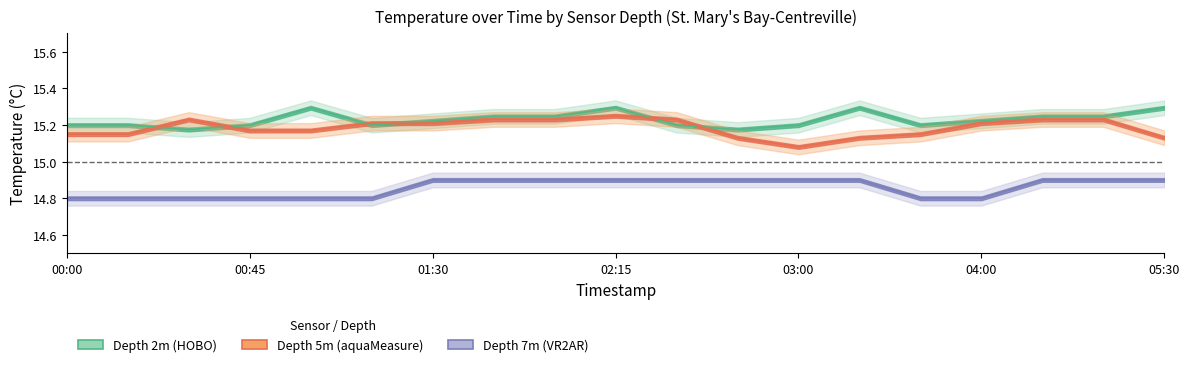

Reading left to right, list all the values displayed in this chart.

HOBO-20495234_depth2: 00:00=15.2	00:10=15.2	00:30=15.2	00:45=15.2	01:00=15.3	01:15=15.2	01:30=15.2	01:45=15.2	02:00=15.2	02:15=15.3	02:30=15.2	02:45=15.2	03:00=15.2	03:15=15.3	03:30=15.2	04:00=15.2	04:30=15.2	05:00=15.2	05:30=15.3
aquaMeasure-670380_depth5: 00:00=15.2	00:10=15.2	00:30=15.2	00:45=15.2	01:00=15.2	01:15=15.2	01:30=15.2	01:45=15.2	02:00=15.2	02:15=15.2	02:30=15.2	02:45=15.1	03:00=15.1	03:15=15.1	03:30=15.2	04:00=15.2	04:30=15.2	05:00=15.2	05:30=15.1
VR2AR-548043_depth7: 00:00=14.8	00:10=14.8	00:30=14.8	00:45=14.8	01:00=14.8	01:15=14.8	01:30=14.9	01:45=14.9	02:00=14.9	02:15=14.9	02:30=14.9	02:45=14.9	03:00=14.9	03:15=14.9	03:30=14.8	04:00=14.8	04:30=14.9	05:00=14.9	05:30=14.9